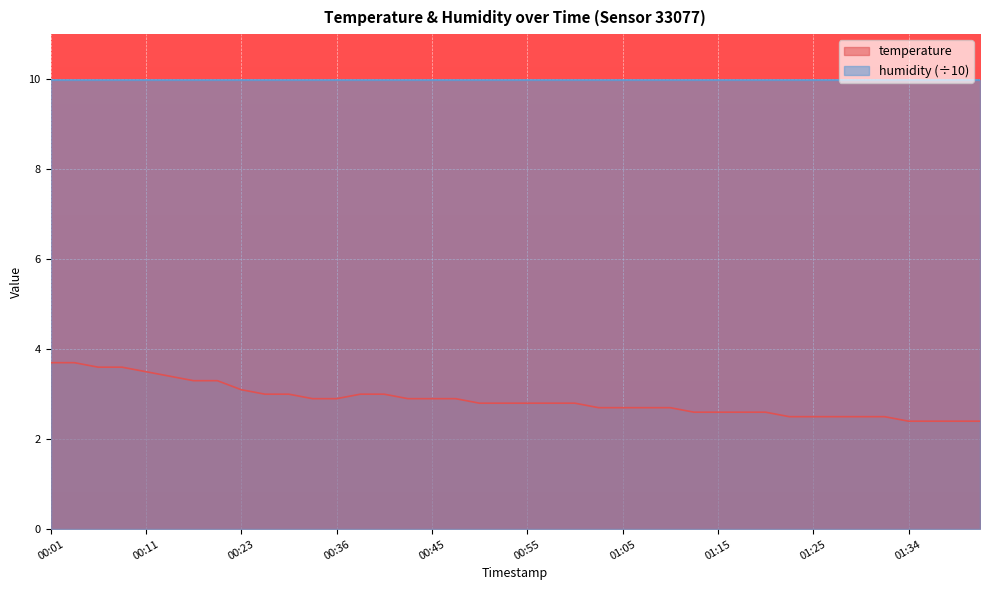

Does the chart display data point markers on the line(s)?

No